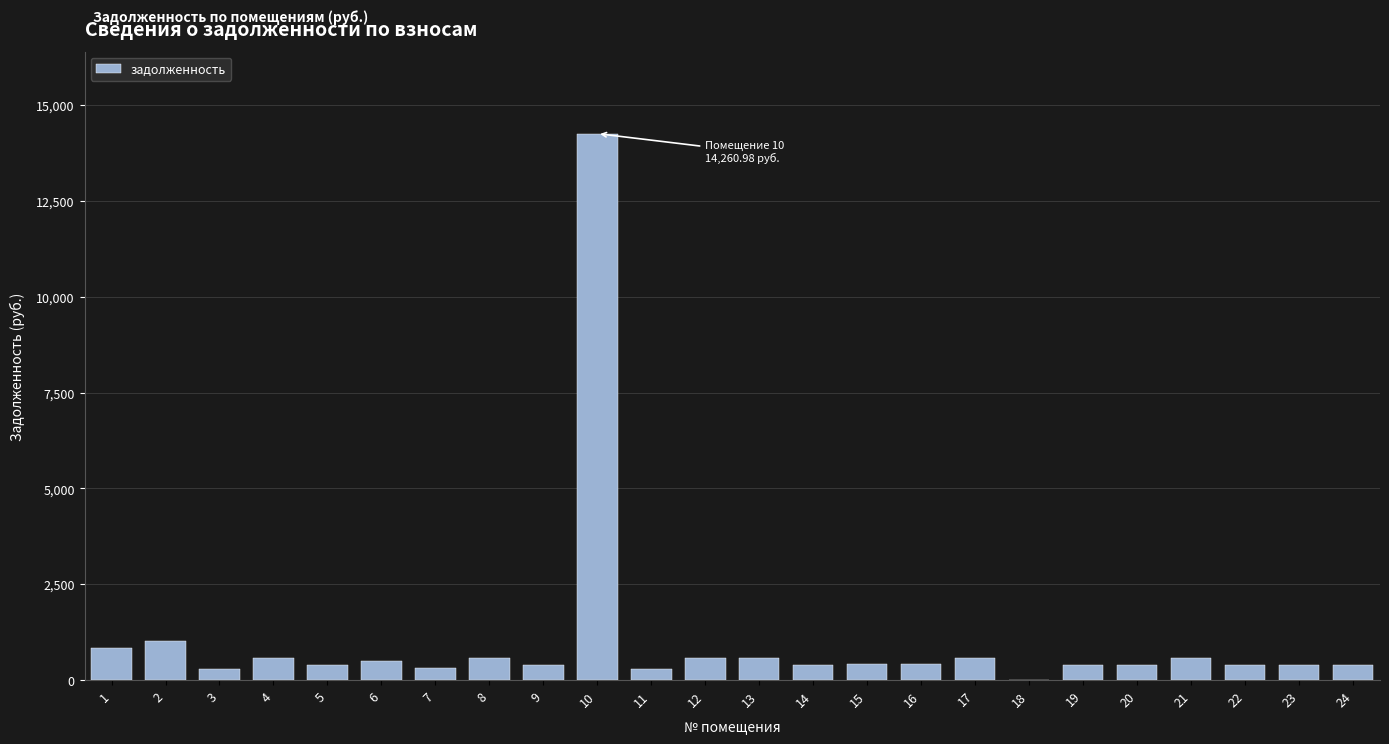

What is the ratio of the value at 4 to the value at 1?

0.7